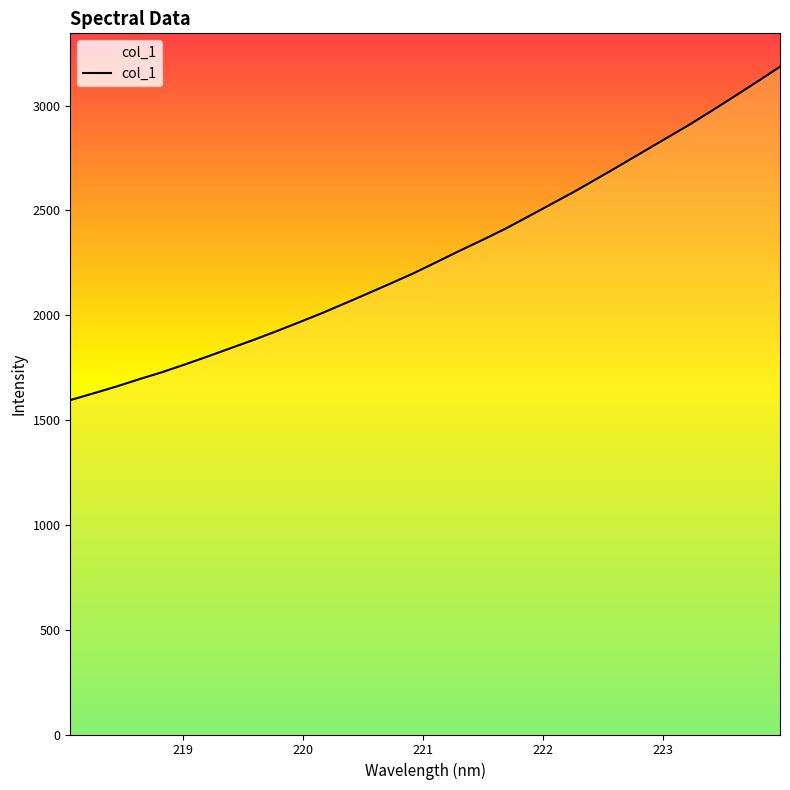

How many series are shown in this chart?

1